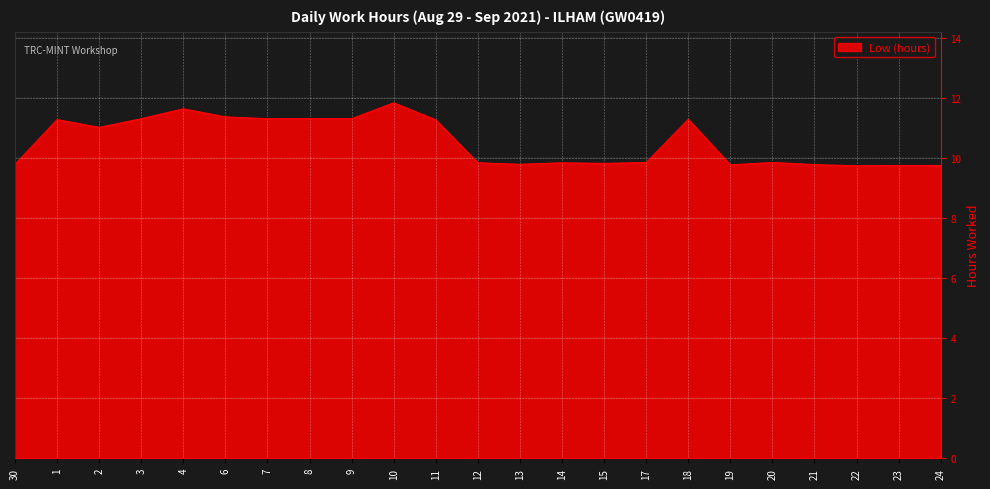

What is the ratio of the value at 3 to the value at 2?

1.0